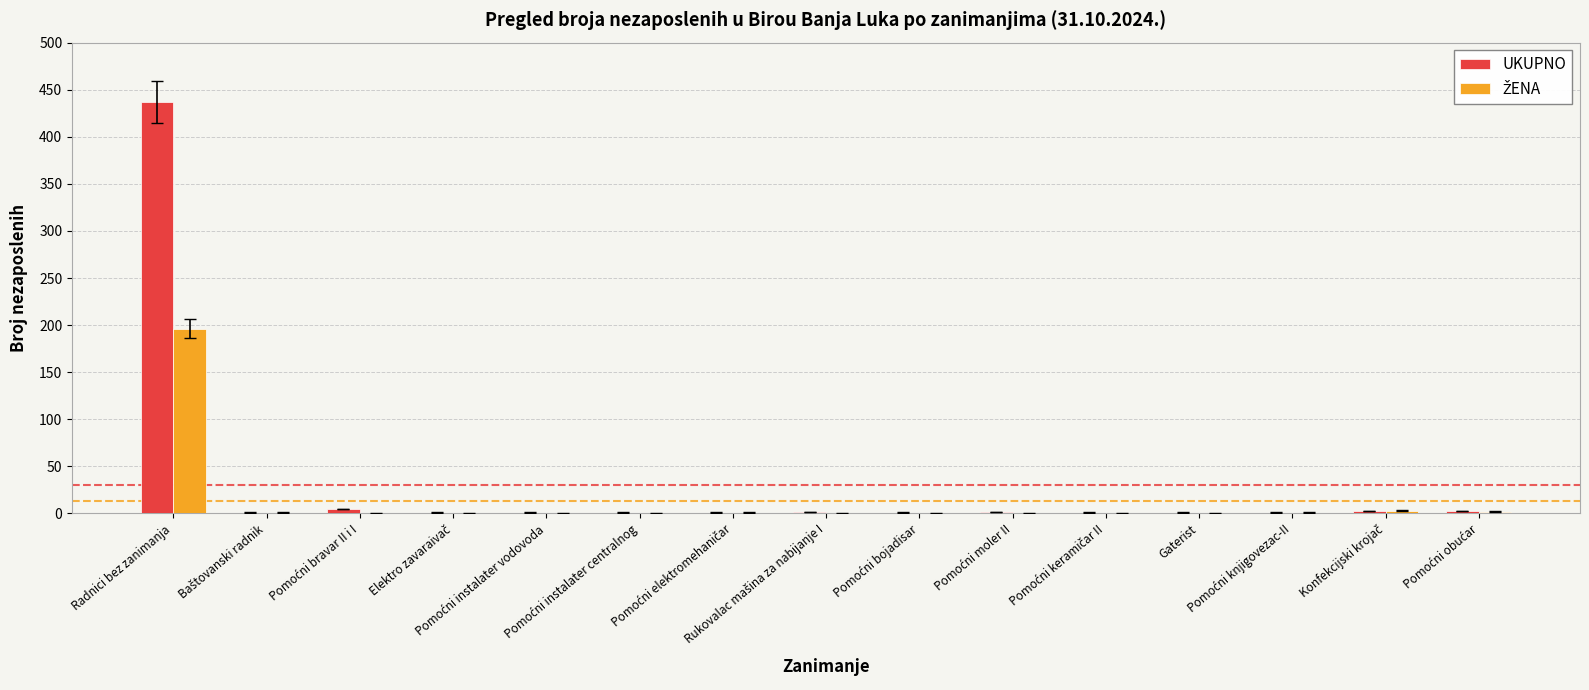

What is the maximum value for UKUPNO?

437